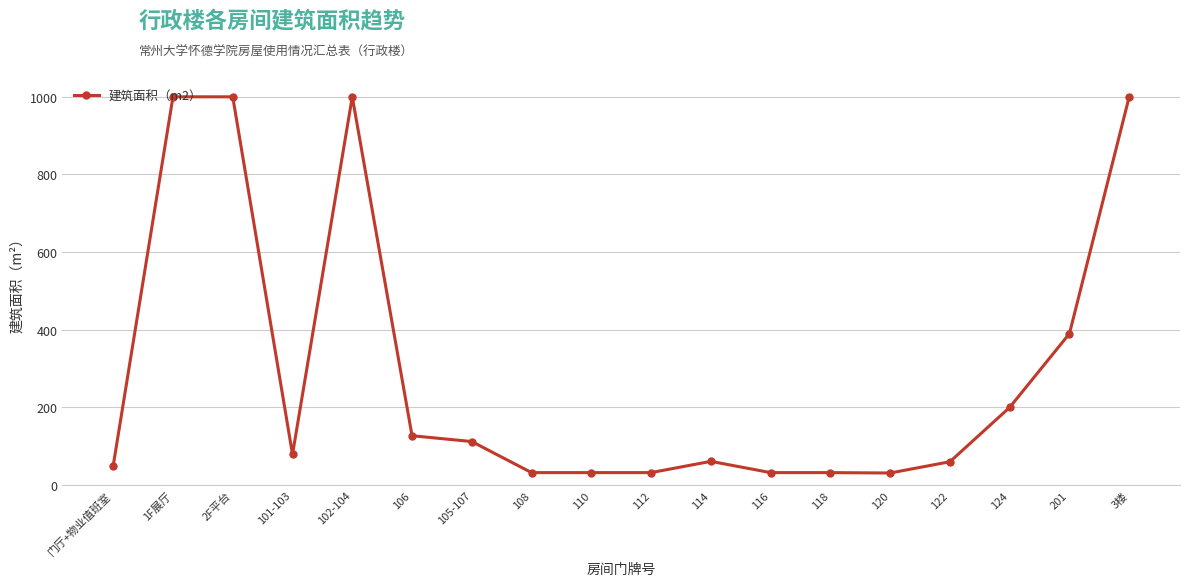

The chart shows a value of 178 at 105-107. True or false?

False